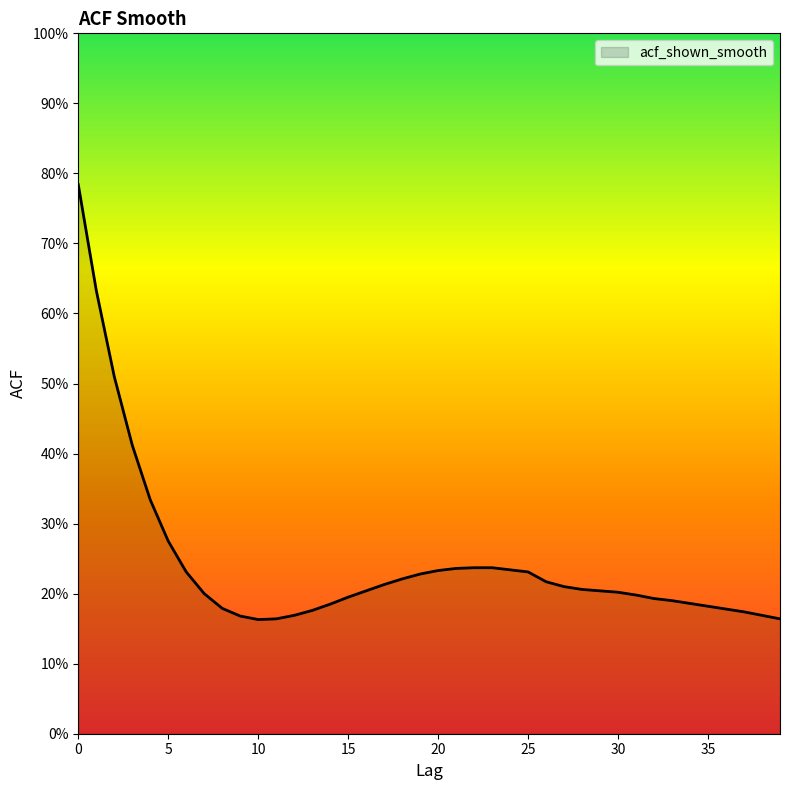

Does the chart have visible grid lines?

No